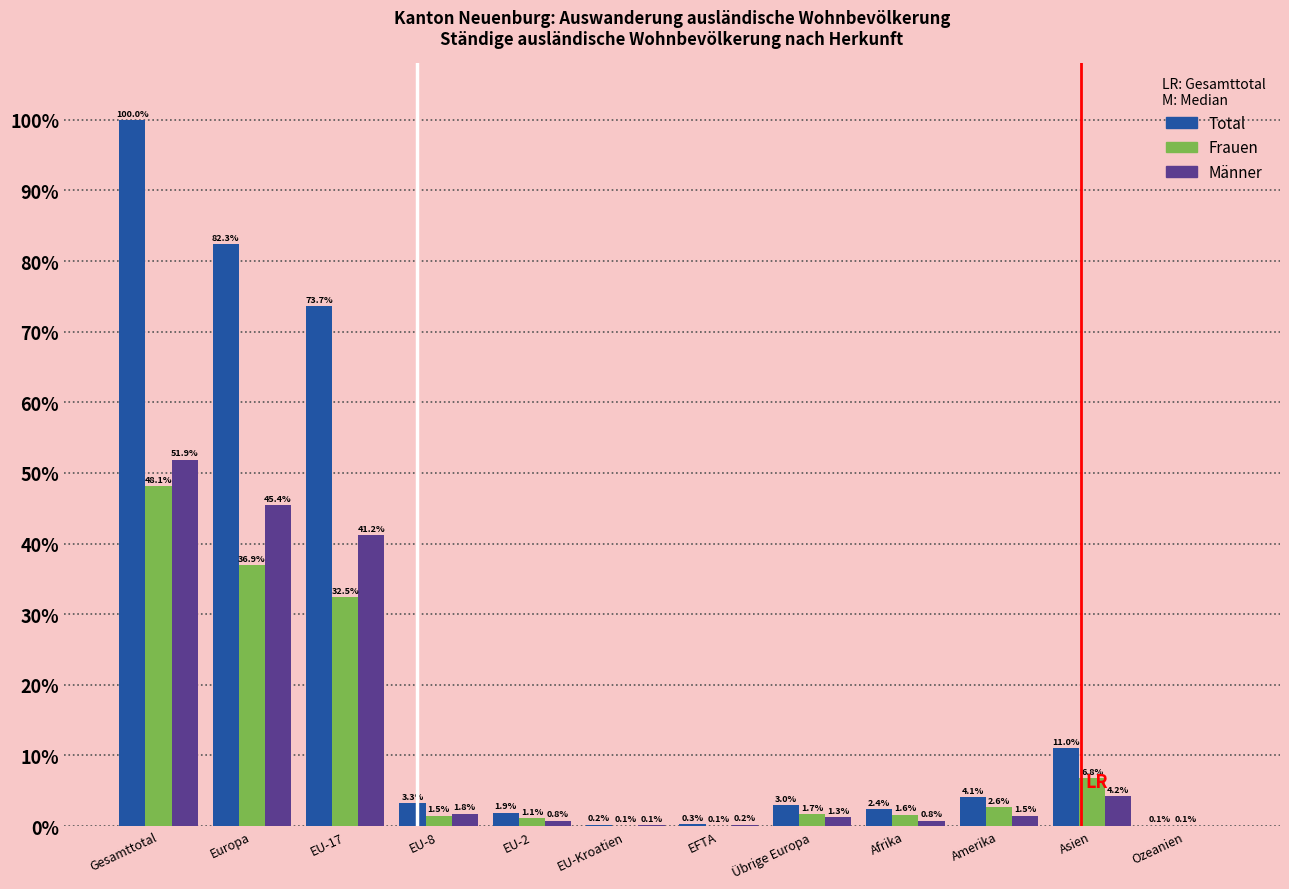

Reading left to right, what are all the values shown in this chart?

Total: Gesamttotal=100.0	Europa=82.3	EU-17=73.7	EU-8=3.3	EU-2=1.9	EU-Kroatien=0.2	EFTA=0.3	Übrige Europa=3.0	Afrika=2.4	Amerika=4.1	Asien=11.0	Ozeanien=0.1
Frauen: Gesamttotal=48.1	Europa=36.9	EU-17=32.5	EU-8=1.5	EU-2=1.1	EU-Kroatien=0.1	EFTA=0.1	Übrige Europa=1.7	Afrika=1.6	Amerika=2.6	Asien=6.8	Ozeanien=0.1
Männer: Gesamttotal=51.9	Europa=45.4	EU-17=41.2	EU-8=1.8	EU-2=0.8	EU-Kroatien=0.1	EFTA=0.2	Übrige Europa=1.3	Afrika=0.8	Amerika=1.5	Asien=4.2	Ozeanien=0.0